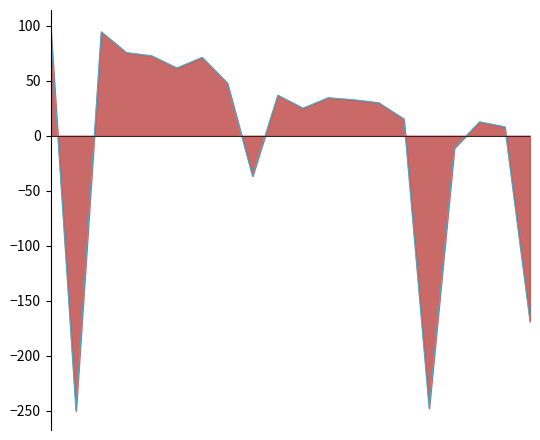

What is the greatest value displayed?

96.8